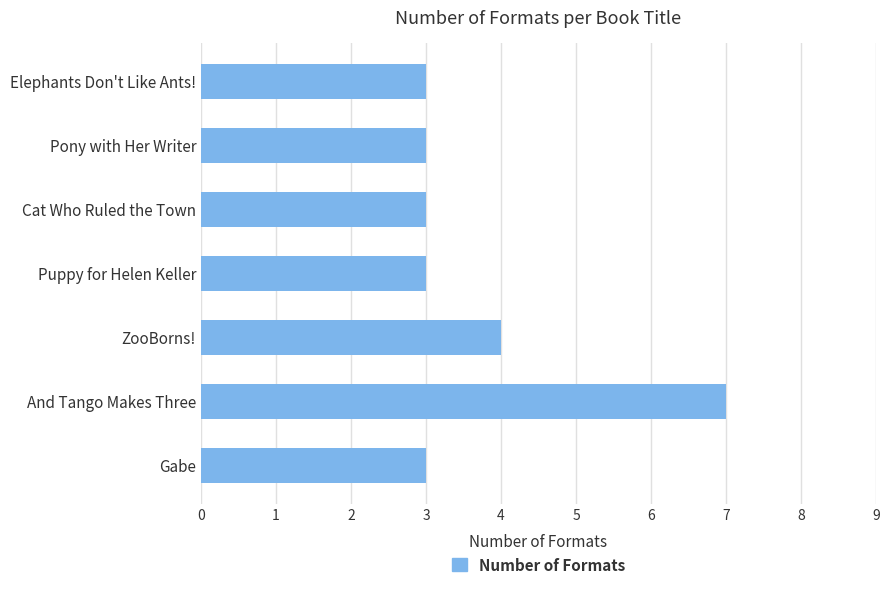

How many distinct data groups are displayed?

1